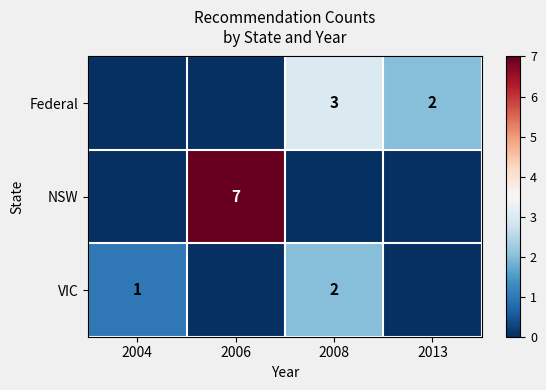

The VIC series shows 1 at 2004. True or false?

True